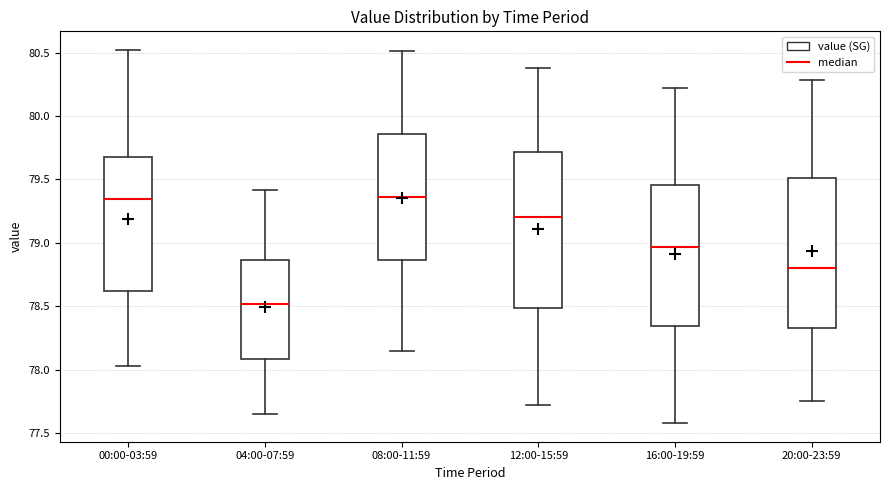

Comparing the boxes themselves (not the whiskers), which one is the tallest?

12:00-15:59